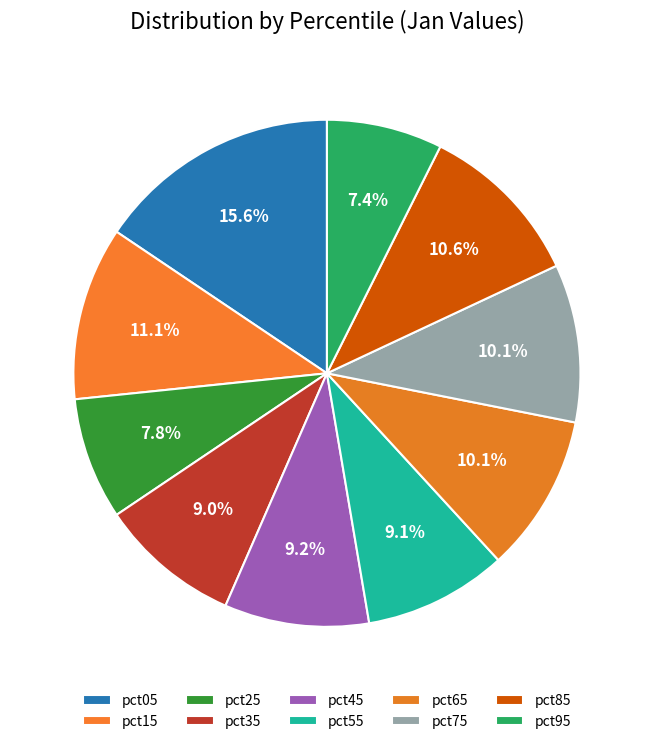

To the nearest percent, what is the combined percentage of pct95 and pct35?

16%